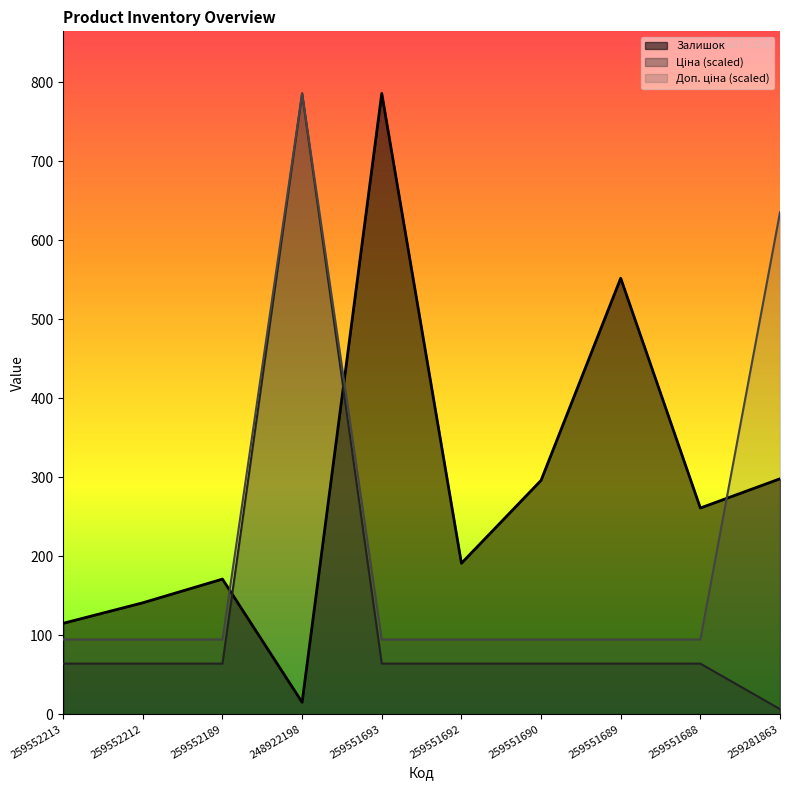

Which series has the largest total across all categories?

Залишок